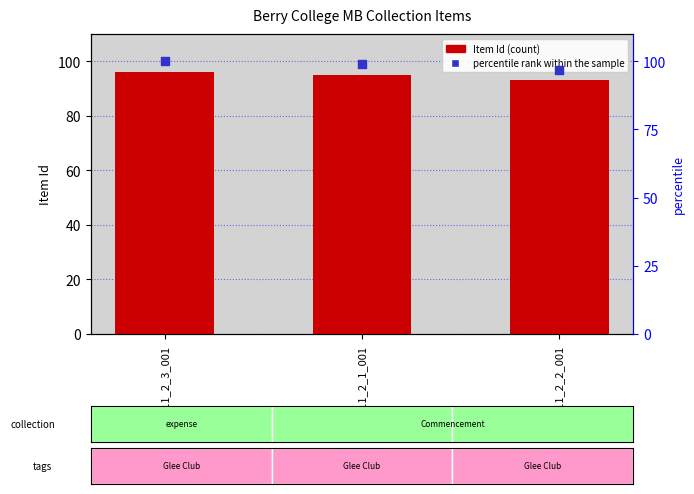

At which category is the sum across all series the highest?

MB11_2_3_001